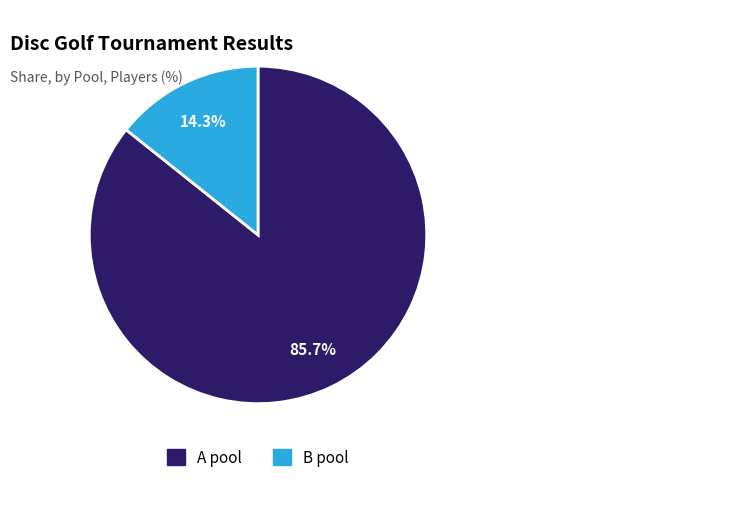

Which has a higher value, B pool or A pool?

A pool